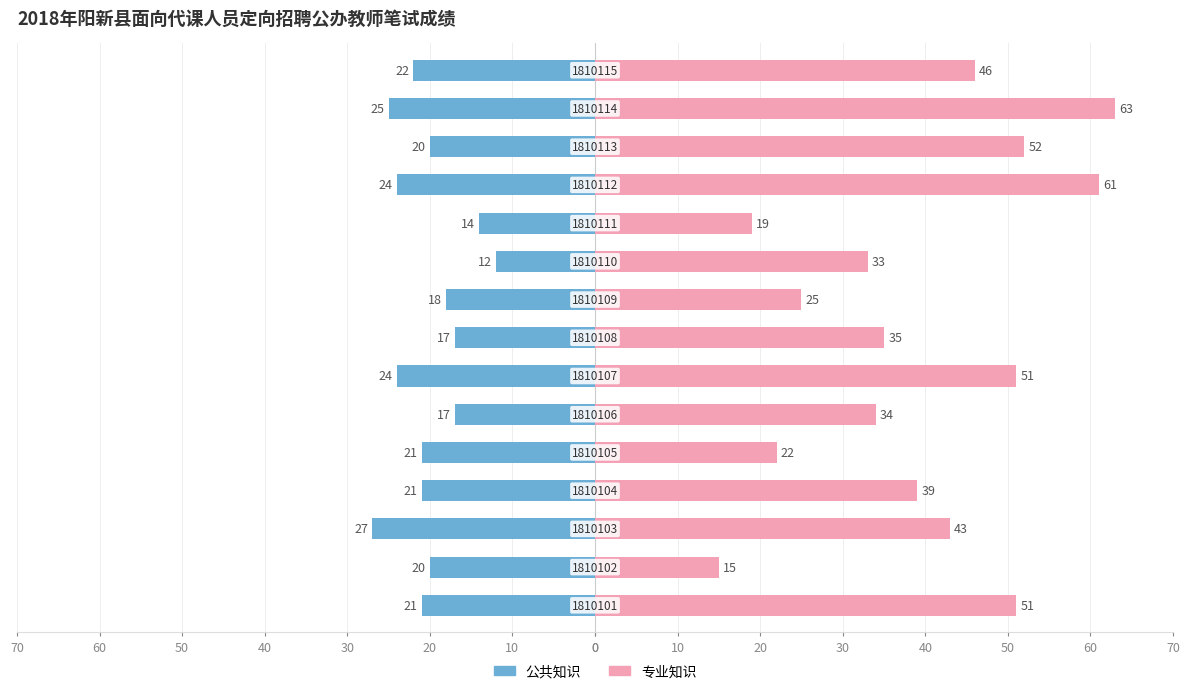

Is the value of 公共知识 at 0 greater than the value of 专业知识 at 60?

No